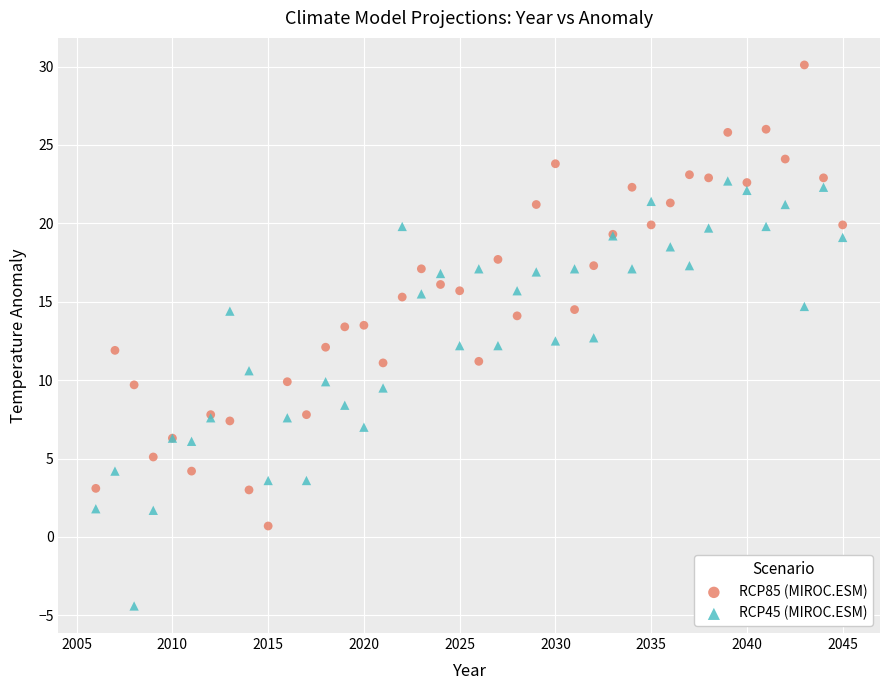

Which series contains the lowest Y value?

RCP45 (MIROC.ESM)